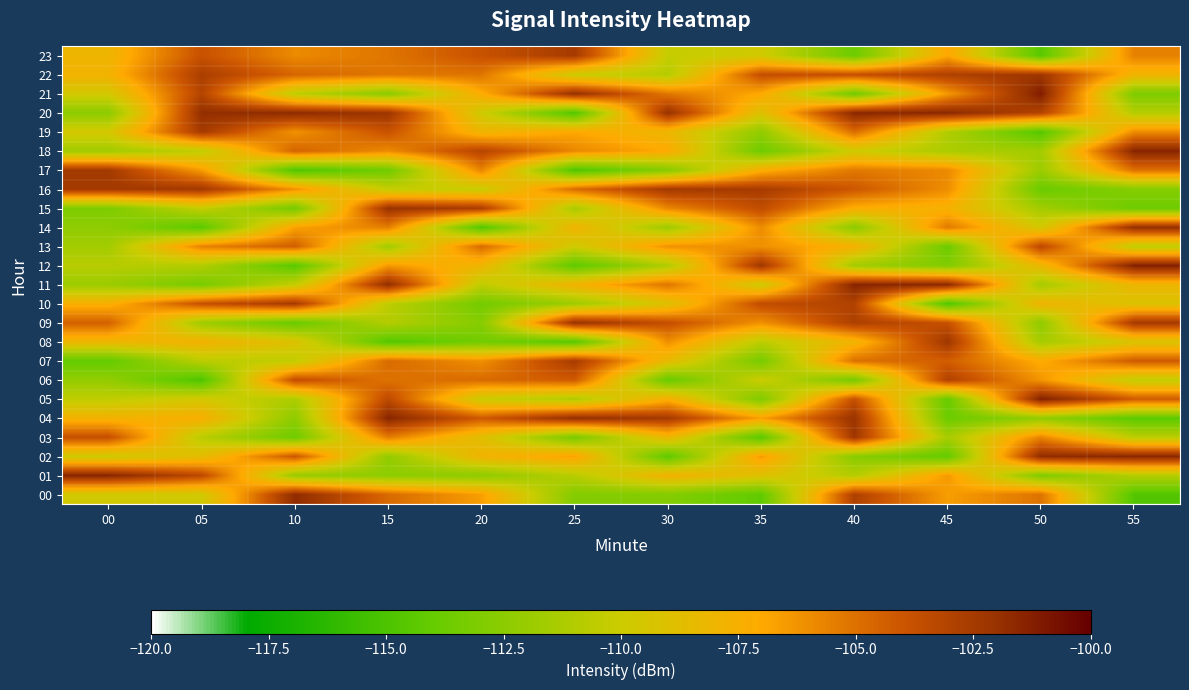

Reading left to right, extract all data points from this chart.

00: 00=-109.7	05=-109.8	10=-101.7	15=-104.8	20=-106.6	25=-112.8	30=-112.8	35=-114.2	40=-102.9	45=-106.6	50=-105.1	55=-114.7
01: 00=-101.4	05=-103.3	10=-112.0	15=-112.5	20=-112.4	25=-110.7	30=-107.7	35=-109.0	40=-110.9	45=-106.4	50=-113.0	55=-110.9
02: 00=-109.9	05=-108.6	10=-104.0	15=-112.2	20=-107.8	25=-106.7	30=-114.3	35=-106.5	40=-112.6	45=-114.1	50=-101.7	55=-101.5
03: 00=-103.7	05=-110.7	10=-113.6	15=-105.4	20=-108.8	25=-113.3	30=-108.1	35=-114.5	40=-102.3	45=-111.4	50=-105.7	55=-110.6
04: 00=-107.7	05=-107.3	10=-112.4	15=-101.4	20=-104.1	25=-101.8	30=-102.5	35=-106.6	40=-102.1	45=-113.8	50=-112.3	55=-114.4
05: 00=-110.4	05=-109.6	10=-111.2	15=-103.4	20=-110.0	25=-111.1	30=-107.4	35=-113.0	40=-103.8	45=-114.0	50=-101.2	55=-104.2
06: 00=-112.2	05=-114.9	10=-103.6	15=-105.1	20=-104.8	25=-104.2	30=-114.0	35=-110.0	40=-113.4	45=-102.9	50=-106.3	55=-110.4
07: 00=-114.1	05=-110.6	10=-110.4	15=-104.8	20=-106.1	25=-102.6	30=-108.4	35=-113.3	40=-105.0	45=-104.3	50=-107.1	55=-104.2
08: 00=-108.1	05=-107.7	10=-109.0	15=-114.6	20=-113.5	25=-114.6	30=-106.1	35=-110.6	40=-107.9	45=-102.3	50=-111.5	55=-109.3
09: 00=-104.4	05=-111.8	10=-113.9	15=-110.9	20=-112.7	25=-102.0	30=-103.7	35=-106.1	40=-102.8	45=-103.7	50=-112.4	55=-102.5
10: 00=-107.4	05=-103.7	10=-102.5	15=-110.5	20=-113.5	25=-111.8	30=-109.0	35=-103.5	40=-102.9	45=-114.9	50=-107.8	55=-109.2
11: 00=-111.9	05=-113.3	10=-110.3	15=-101.8	20=-110.5	25=-107.7	30=-105.2	35=-109.9	40=-101.4	45=-101.5	50=-111.5	55=-108.0
12: 00=-110.8	05=-111.0	10=-114.5	15=-106.5	20=-108.0	25=-114.3	30=-111.1	35=-102.3	40=-111.6	45=-113.0	50=-108.1	55=-101.2
13: 00=-111.6	05=-105.6	10=-104.3	15=-111.7	20=-104.8	25=-109.9	30=-106.1	35=-106.1	40=-107.5	45=-113.7	50=-103.3	55=-110.5
14: 00=-112.4	05=-114.4	10=-106.7	15=-105.5	20=-114.8	25=-107.8	30=-111.8	35=-106.0	40=-112.6	45=-105.3	50=-109.6	55=-101.9
15: 00=-113.1	05=-110.2	10=-113.4	15=-102.1	20=-102.7	25=-111.4	30=-105.8	35=-103.6	40=-107.2	45=-107.6	50=-111.6	55=-113.7
16: 00=-102.4	05=-102.4	10=-106.1	15=-110.3	20=-110.1	25=-104.8	30=-102.4	35=-102.6	40=-104.1	45=-106.0	50=-113.8	55=-112.7
17: 00=-102.4	05=-106.5	10=-114.9	15=-113.6	20=-105.7	25=-114.9	30=-112.7	35=-107.3	40=-105.3	45=-105.9	50=-111.9	55=-105.0
18: 00=-111.7	05=-110.4	10=-104.5	15=-105.9	20=-103.1	25=-105.8	30=-107.0	35=-113.7	40=-109.9	45=-111.3	50=-111.6	55=-101.4
19: 00=-109.5	05=-102.5	10=-106.2	15=-103.9	20=-108.0	25=-106.9	30=-108.1	35=-112.3	40=-104.9	45=-111.1	50=-114.7	55=-106.0
20: 00=-112.5	05=-101.8	10=-101.6	15=-102.2	20=-109.8	25=-114.8	30=-102.0	35=-109.0	40=-101.5	45=-101.5	50=-103.1	55=-110.9
21: 00=-109.6	05=-103.1	10=-110.6	15=-112.6	20=-107.2	25=-101.9	30=-105.3	35=-107.0	40=-113.6	45=-106.4	50=-101.1	55=-113.0
22: 00=-107.7	05=-102.7	10=-104.6	15=-105.2	20=-105.2	25=-110.0	30=-110.9	35=-103.7	40=-103.7	45=-102.9	50=-102.2	55=-107.8
23: 00=-108.0	05=-103.8	10=-105.9	15=-105.2	20=-103.9	25=-102.5	30=-110.3	35=-109.7	40=-113.7	45=-106.9	50=-114.5	55=-105.6